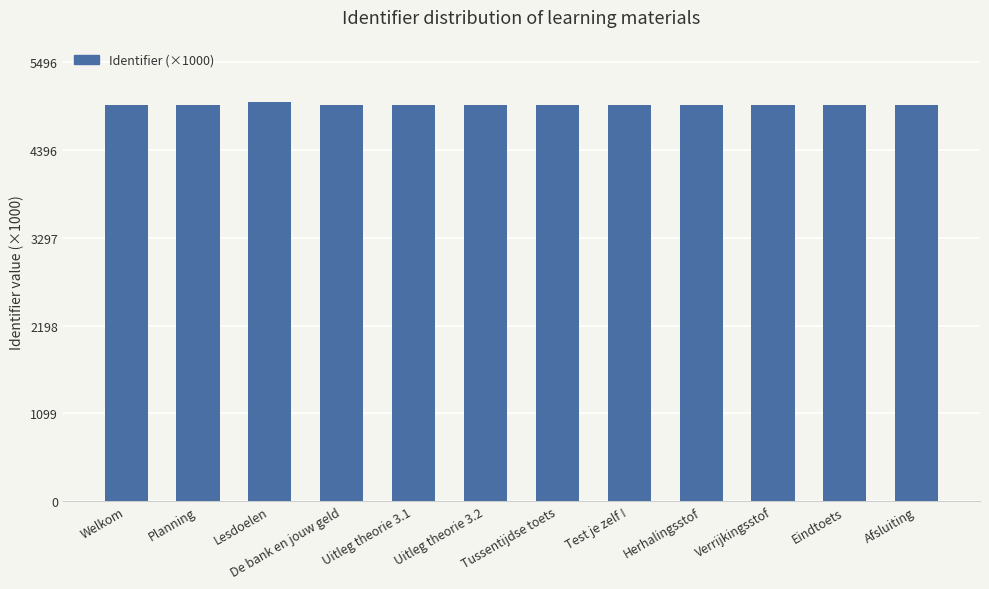

Is it true that the value at Test je zelf ! is 7946.3?

False